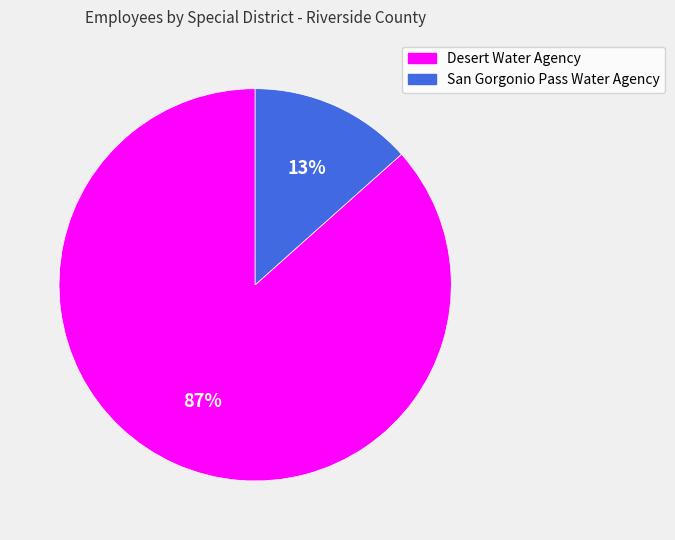

True or false: Desert Water Agency accounts for 92% of the total.

False